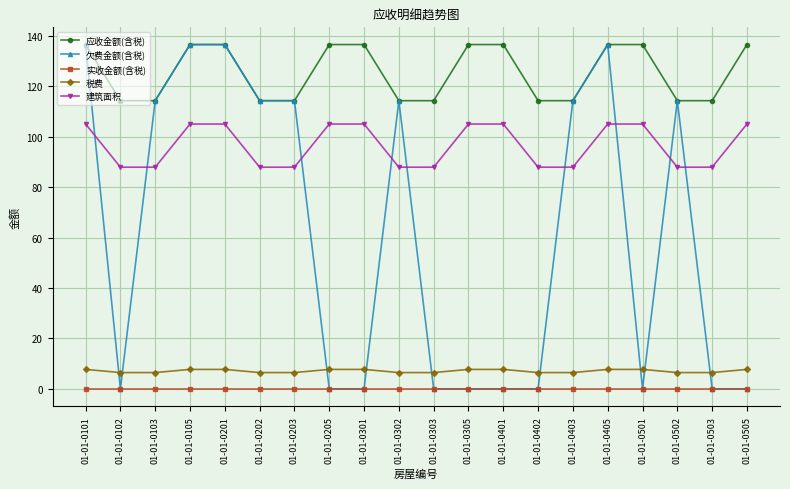

Is the value of 税费 at 01-01-0202 greater than the value of 实收金额(含税) at 01-01-0101?

Yes